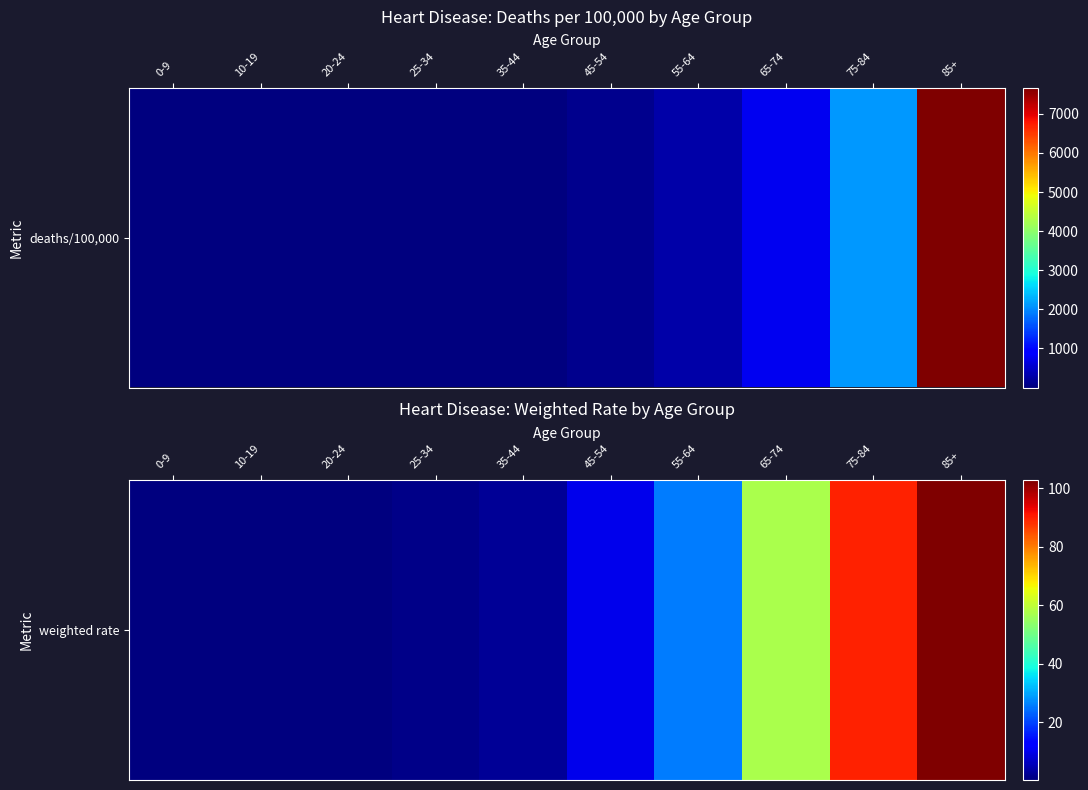

True or false: the data shows 0.3 at 0-9.

True